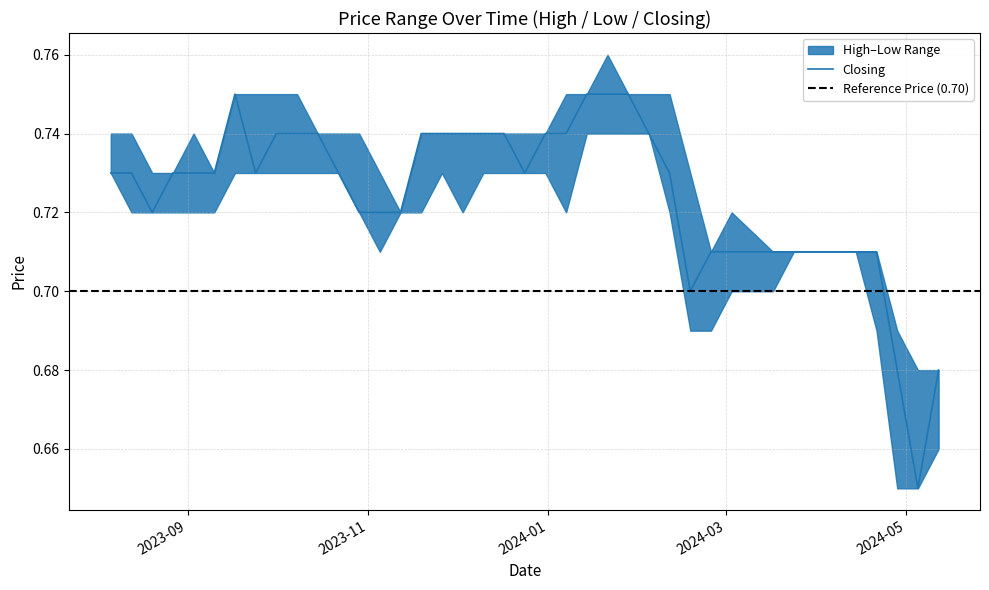

What is the difference between the second highest and second lowest values in the High series?

0.1